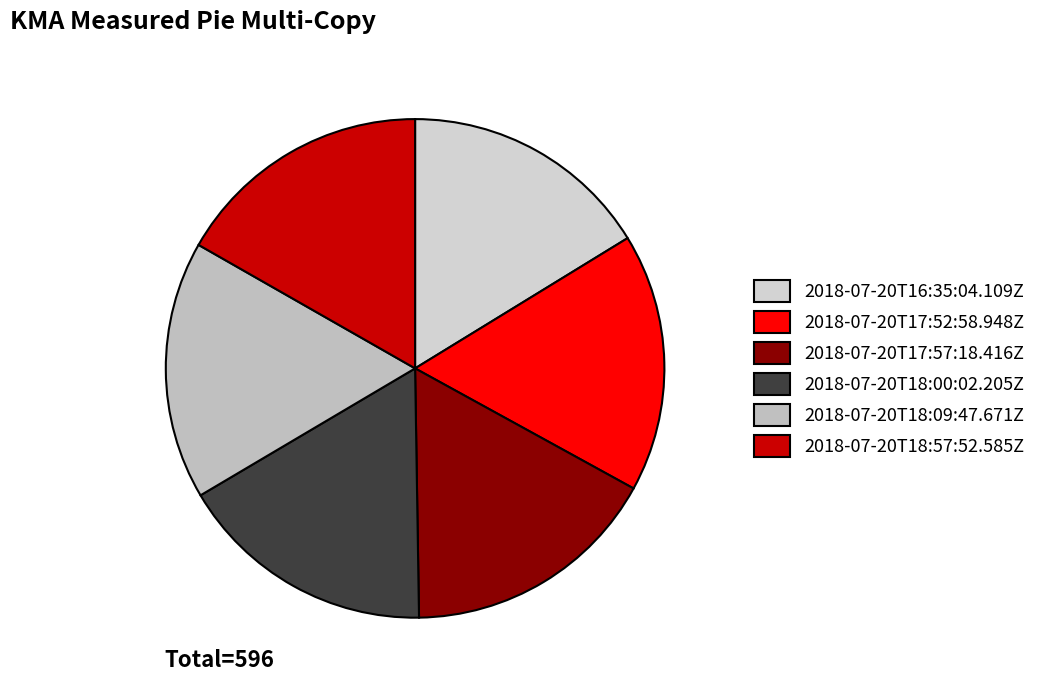

Combined, do 2018-07-20T17:57:18.416Z and 2018-07-20T16:35:04.109Z account for over 50%?

No